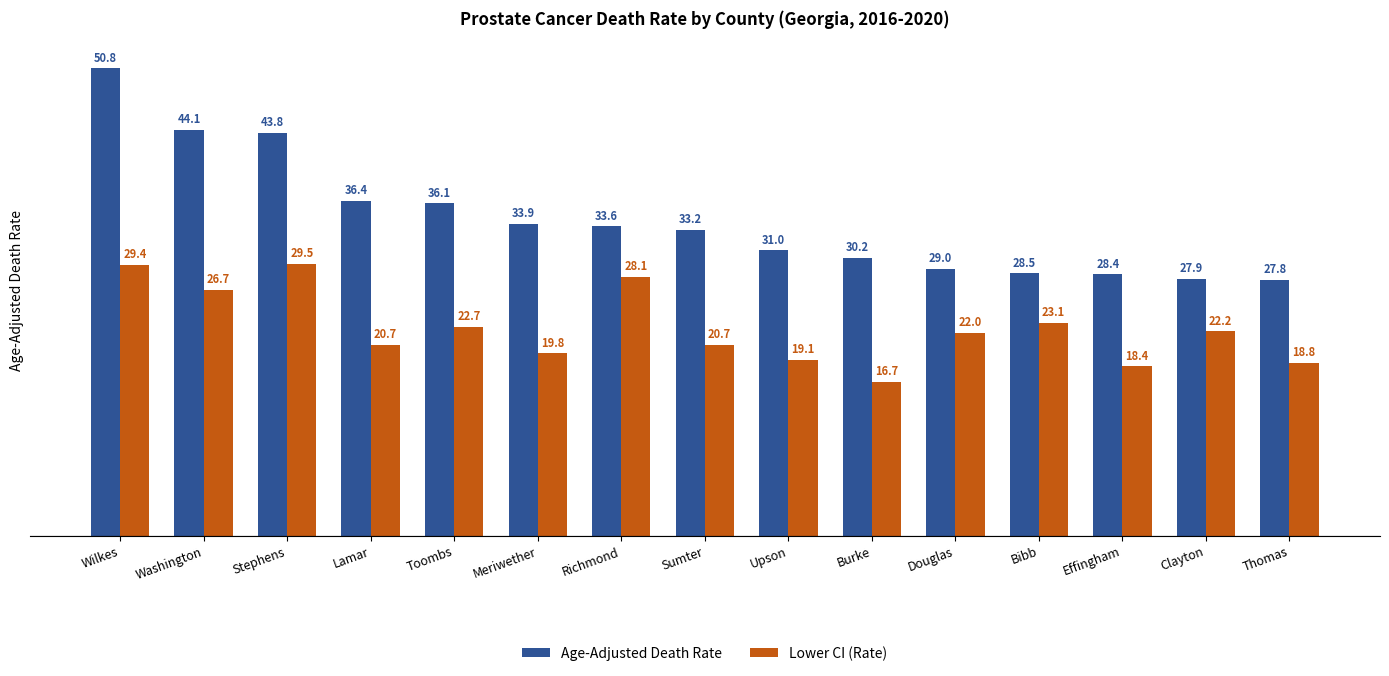

What is the sum of all Lower CI (Rate) values?

337.9